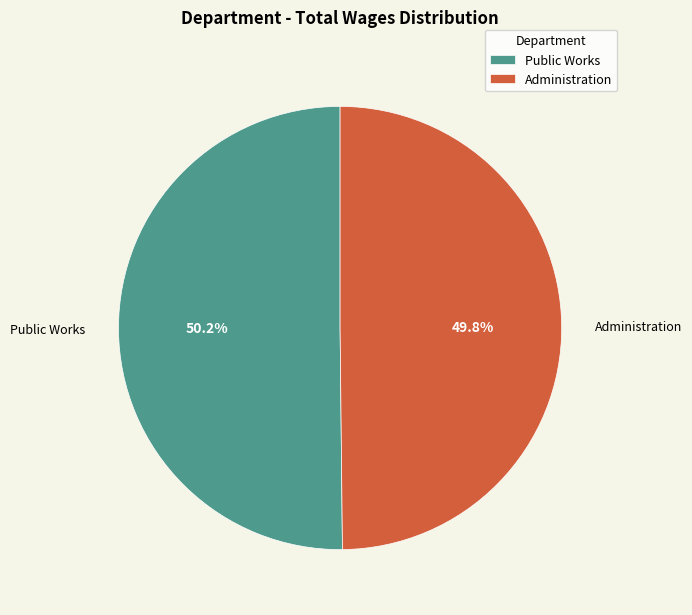

What is the ratio of the value at Administration to the value at Public Works?

1.0